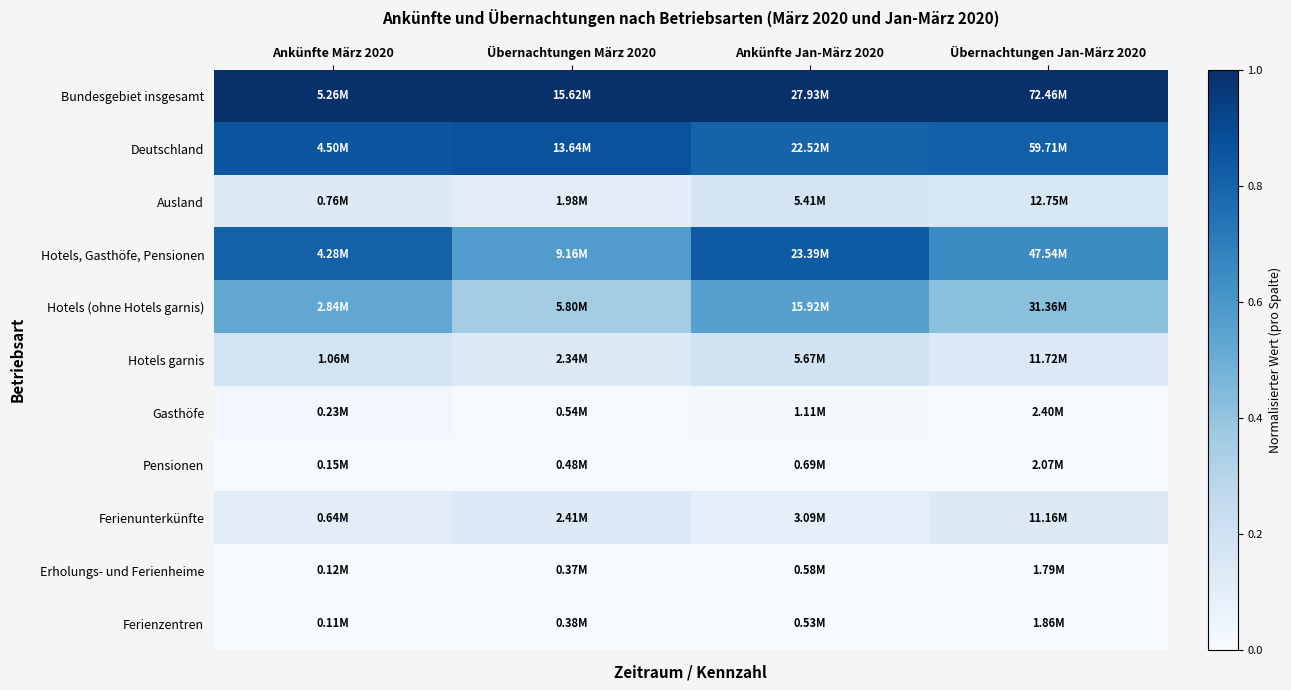

Reading right to left, transcribe all the data shown in this chart.

Bundesgebiet insgesamt: Übernachtungen Jan-März 2020=1.0	Ankünfte Jan-März 2020=1.0	Übernachtungen März 2020=1.0	Ankünfte März 2020=1.0
Deutschland: Übernachtungen Jan-März 2020=0.8	Ankünfte Jan-März 2020=0.8	Übernachtungen März 2020=0.9	Ankünfte März 2020=0.9
Ausland: Übernachtungen Jan-März 2020=0.2	Ankünfte Jan-März 2020=0.2	Übernachtungen März 2020=0.1	Ankünfte März 2020=0.1
Hotels, Gasthöfe, Pensionen: Übernachtungen Jan-März 2020=0.6	Ankünfte Jan-März 2020=0.8	Übernachtungen März 2020=0.6	Ankünfte März 2020=0.8
Hotels (ohne Hotels garnis): Übernachtungen Jan-März 2020=0.4	Ankünfte Jan-März 2020=0.6	Übernachtungen März 2020=0.4	Ankünfte März 2020=0.5
Hotels garnis: Übernachtungen Jan-März 2020=0.1	Ankünfte Jan-März 2020=0.2	Übernachtungen März 2020=0.1	Ankünfte März 2020=0.2
Gasthöfe: Übernachtungen Jan-März 2020=0.0	Ankünfte Jan-März 2020=0.0	Übernachtungen März 2020=0.0	Ankünfte März 2020=0.0
Pensionen: Übernachtungen Jan-März 2020=0.0	Ankünfte Jan-März 2020=0.0	Übernachtungen März 2020=0.0	Ankünfte März 2020=0.0
Ferienunterkünfte: Übernachtungen Jan-März 2020=0.1	Ankünfte Jan-März 2020=0.1	Übernachtungen März 2020=0.1	Ankünfte März 2020=0.1
Erholungs- und Ferienheime: Übernachtungen Jan-März 2020=0.0	Ankünfte Jan-März 2020=0.0	Übernachtungen März 2020=0.0	Ankünfte März 2020=0.0
Ferienzentren: Übernachtungen Jan-März 2020=0.0	Ankünfte Jan-März 2020=0.0	Übernachtungen März 2020=0.0	Ankünfte März 2020=0.0